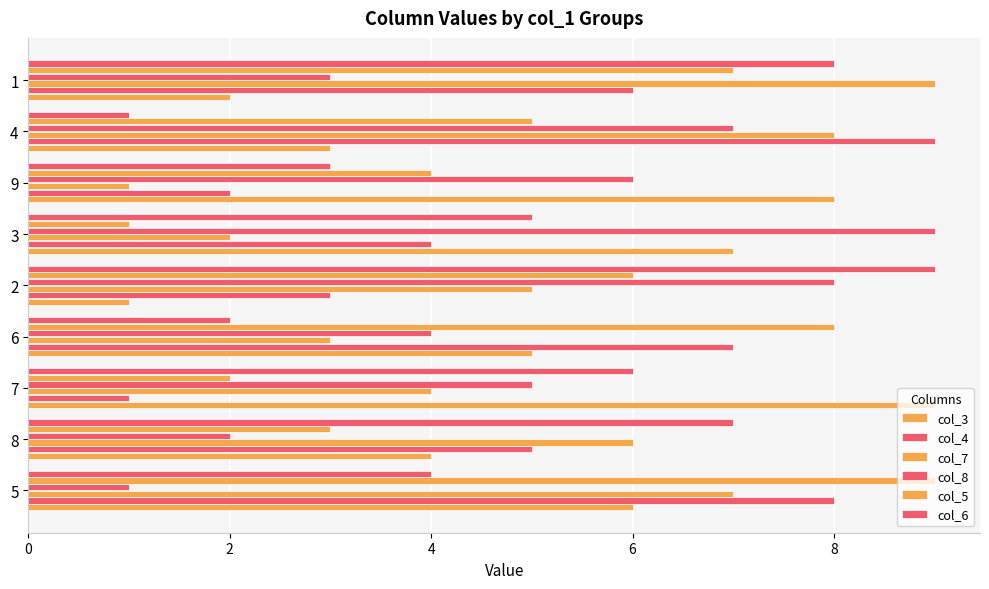

How many data points in col_4 are less than 5?

4